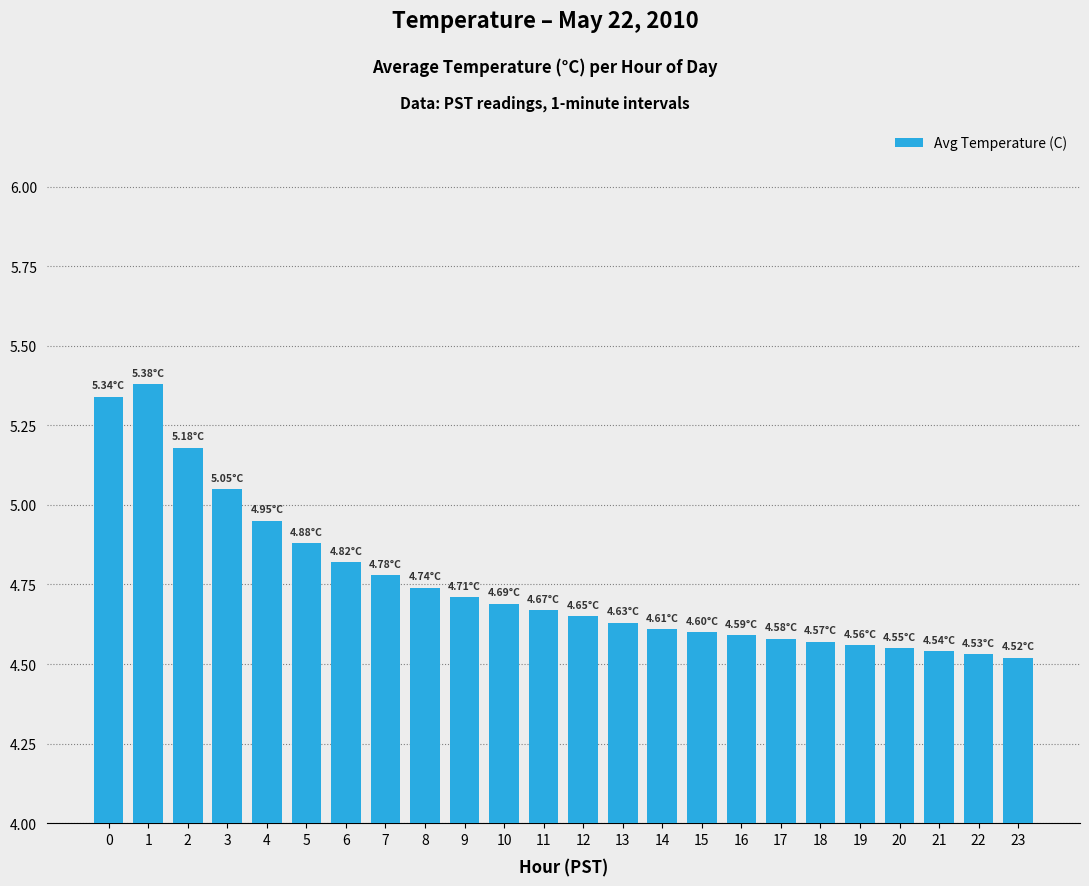

What is the sum of the values at 12 and 16?

9.2